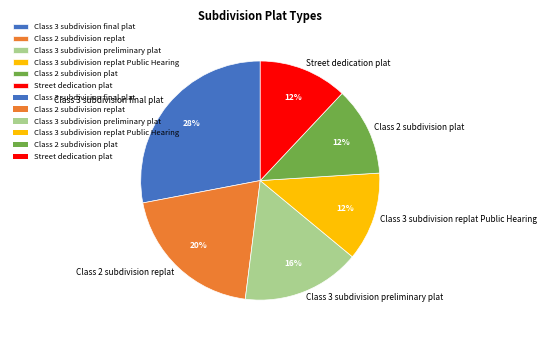

To the nearest percent, what portion does Class 3 subdivision replat Public Hearing represent?

12%